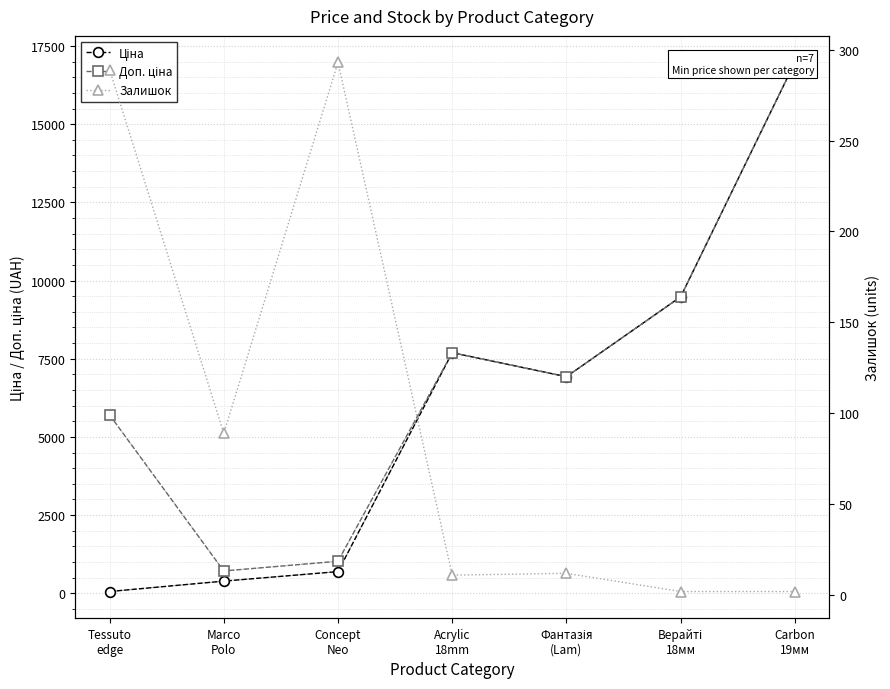

What is the difference between the second highest and second lowest values in the Доп. ціна series?

8455.4